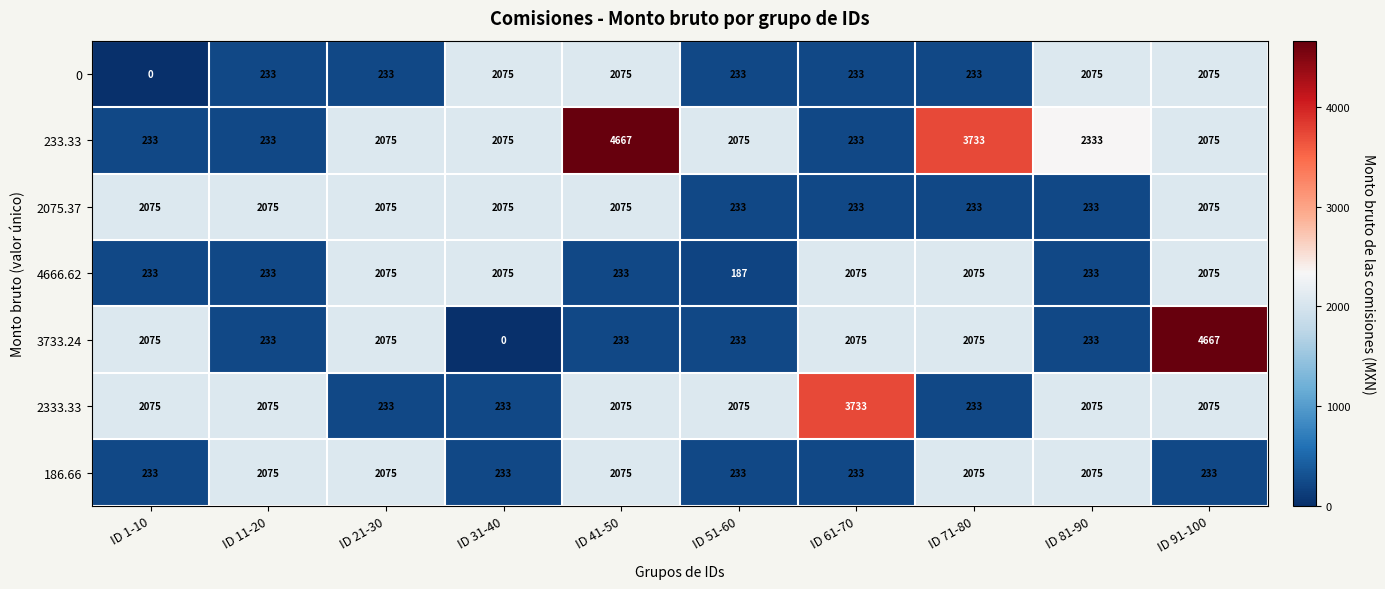

What is the greatest value displayed?

4667